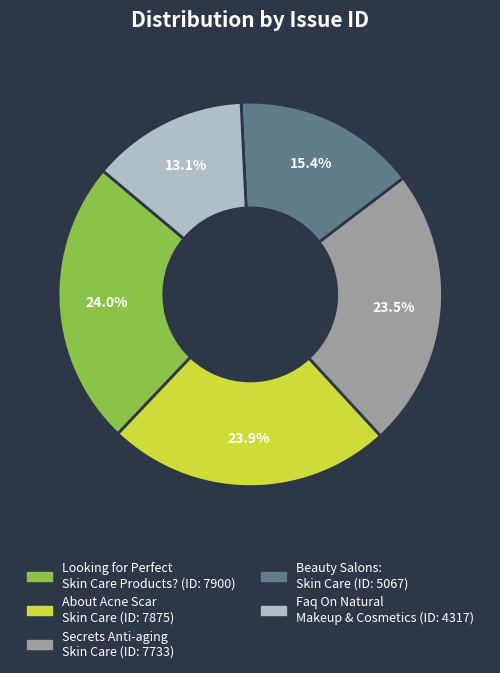

How many slices are in this pie chart?

5